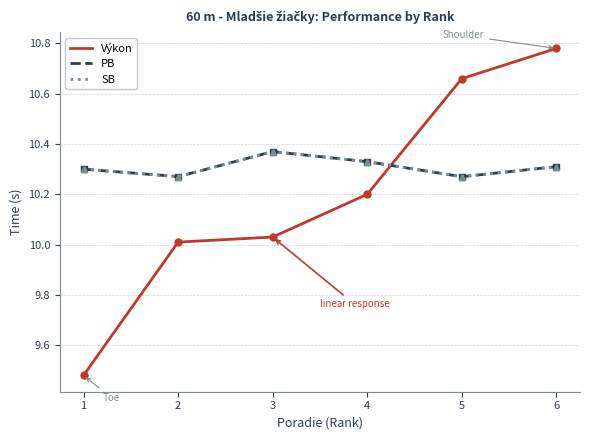

List the series in order of their peak value, lowest first.

PB, SB, Výkon